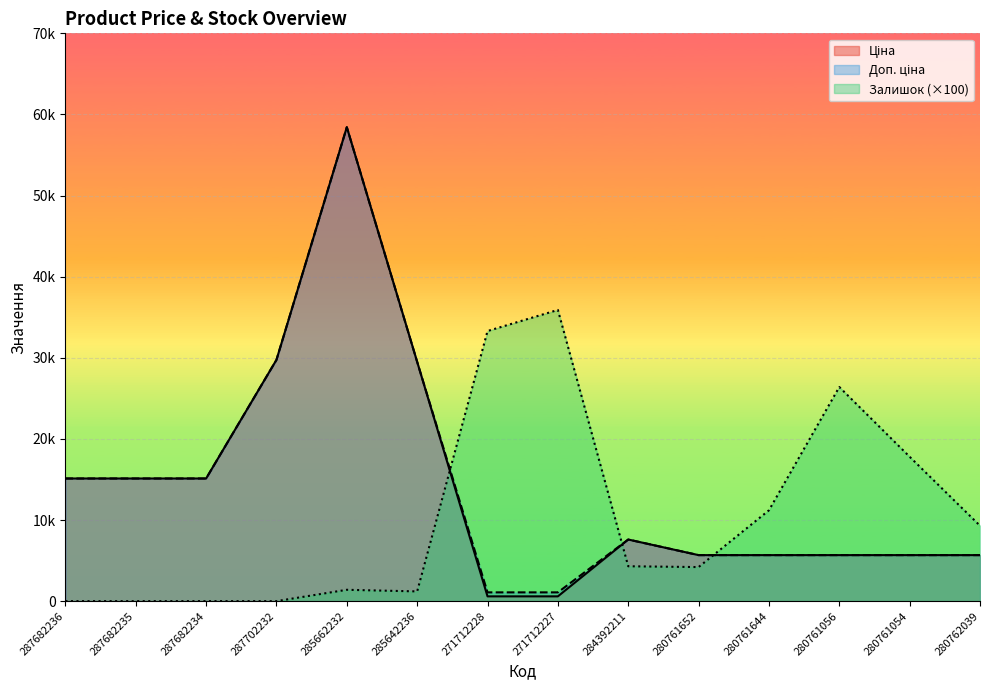

How many interior local peaks does the Ціна series have?

2